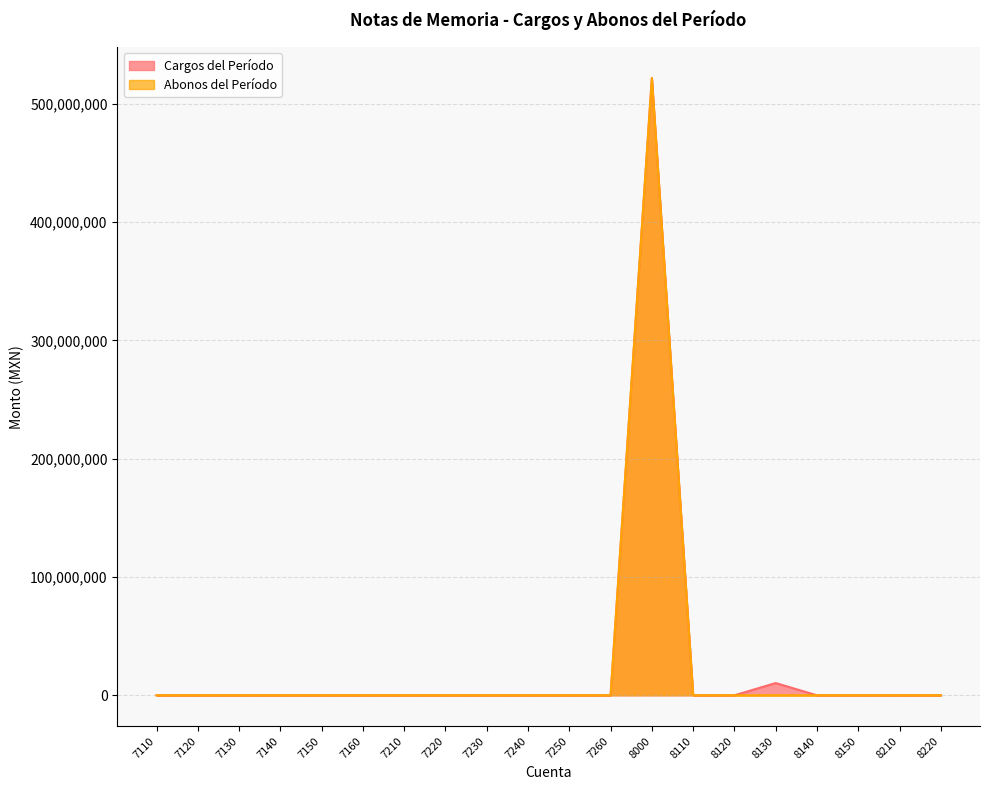

Rank the series by their average value, from highest to lowest.

Cargos del Período, Abonos del Período